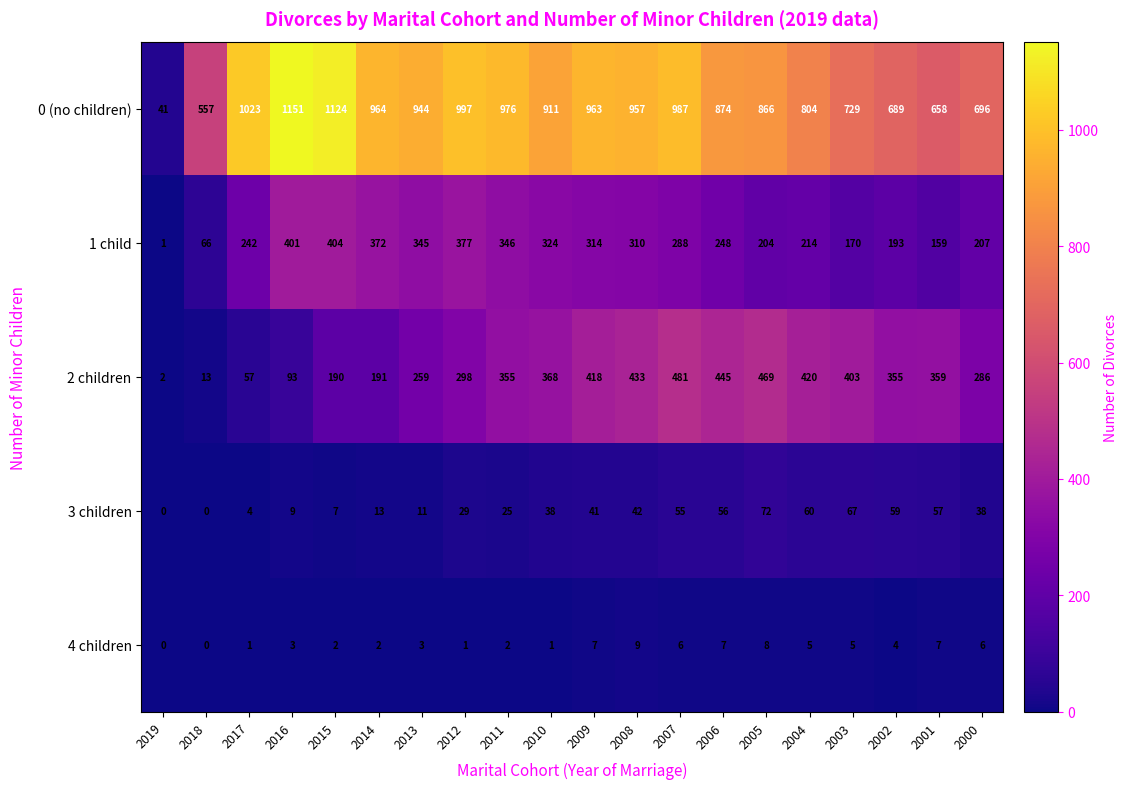

What is the sum of all 3 children values?

683